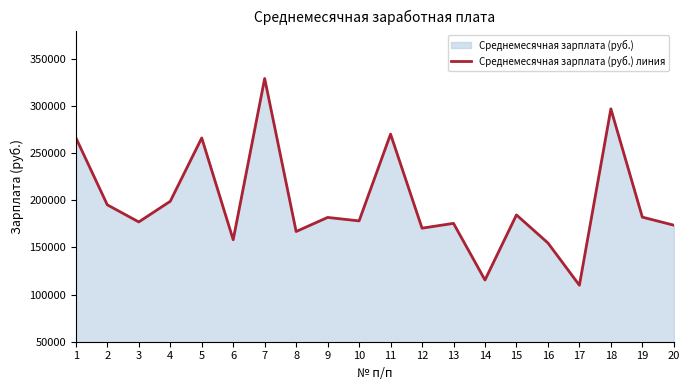

The value at 18 is 296946.0. True or false?

True